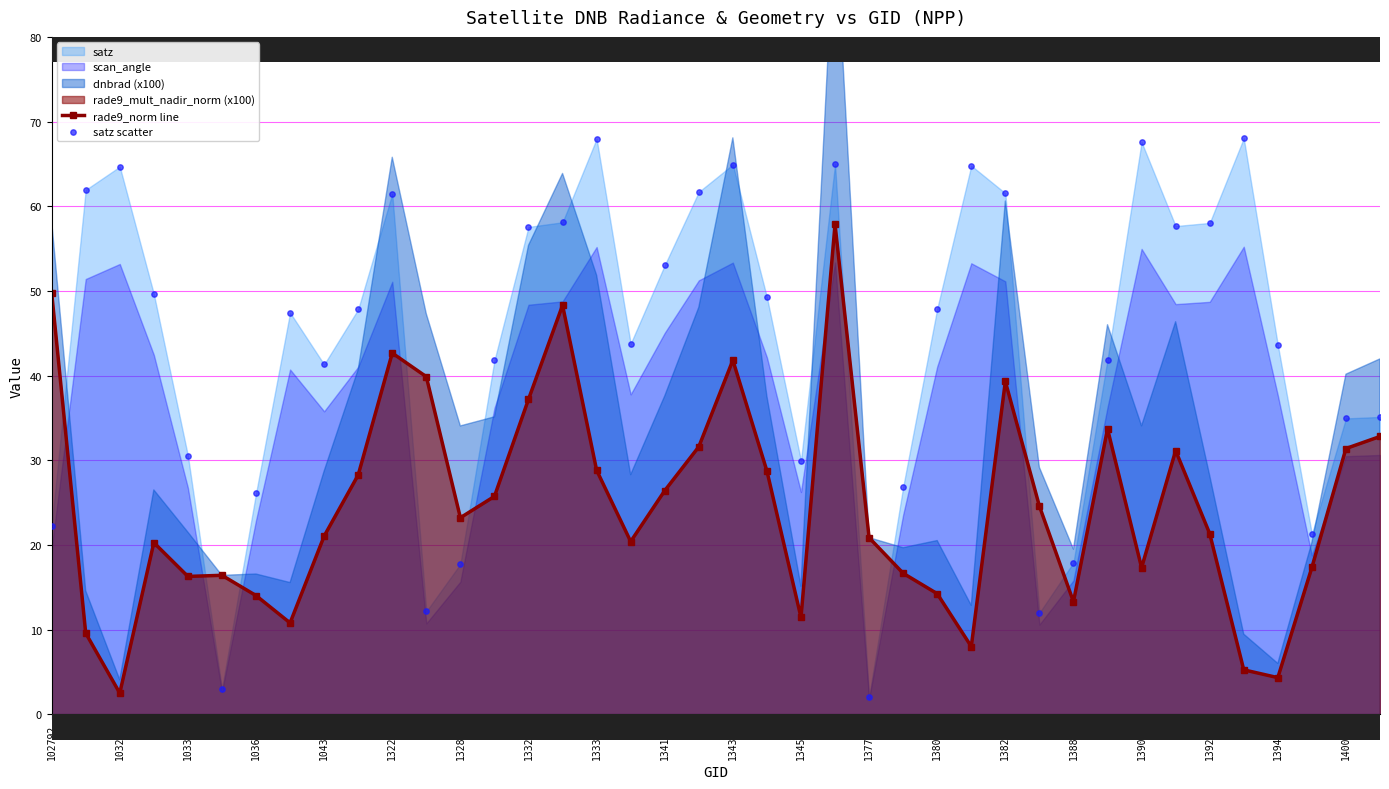

What is the minimum value for rade9_norm line?

2.5